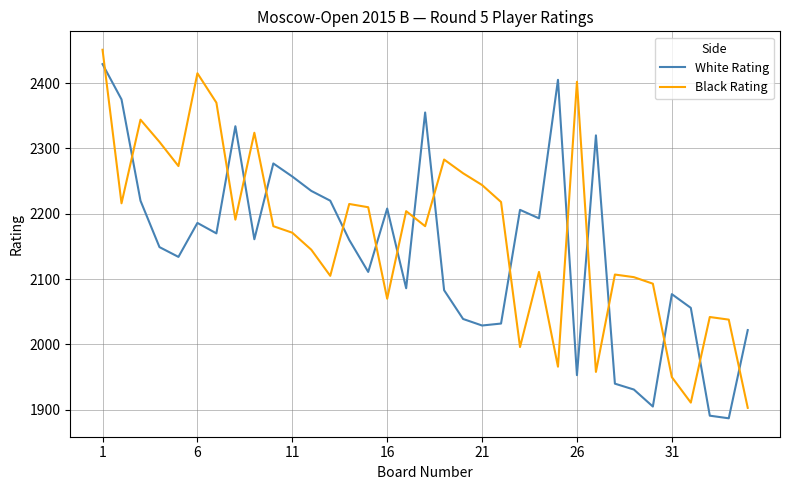

What are all the series names shown in the legend?

White Rating, Black Rating